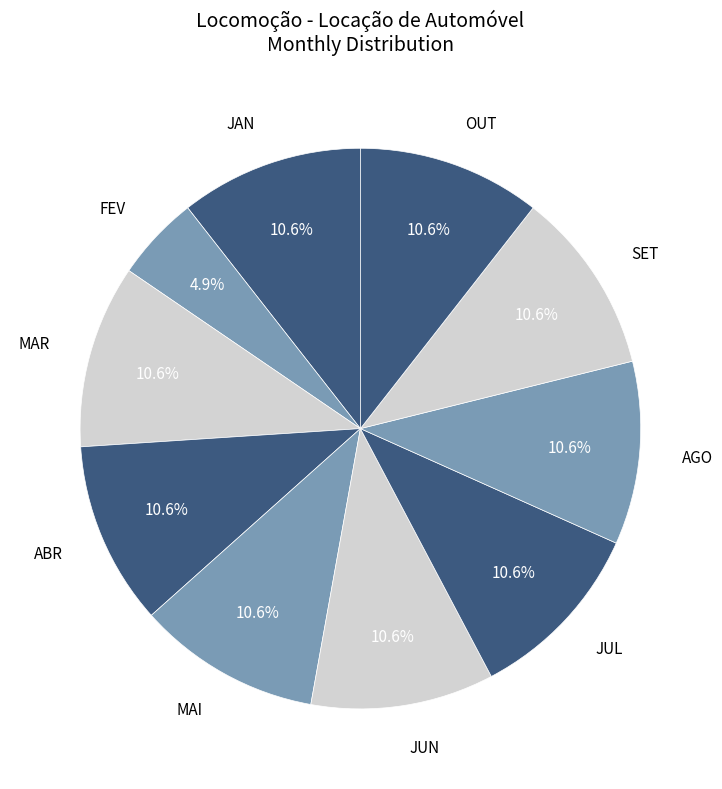

What is the ratio of the value at OUT to the value at JUL?

1.0